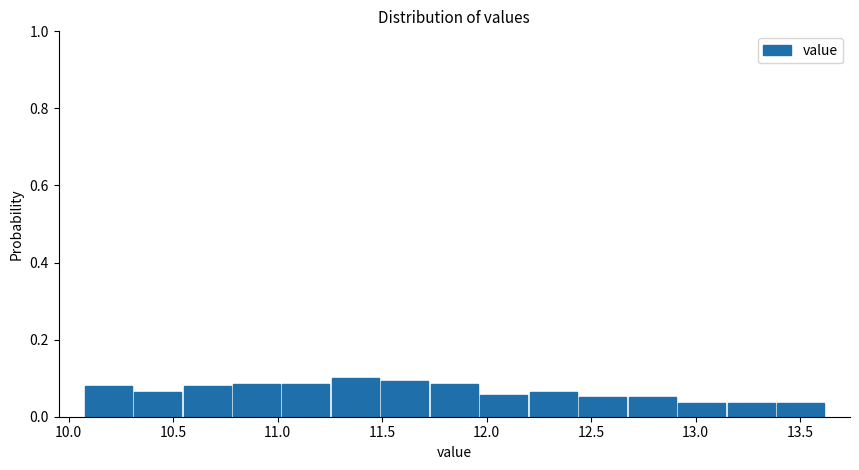

What is the height of the bar covering 10.05 to 10.30 on the x-axis? Neither the bar edges nor the heights are printed on the chart, so give them approximately, as read against the axes.

0.08